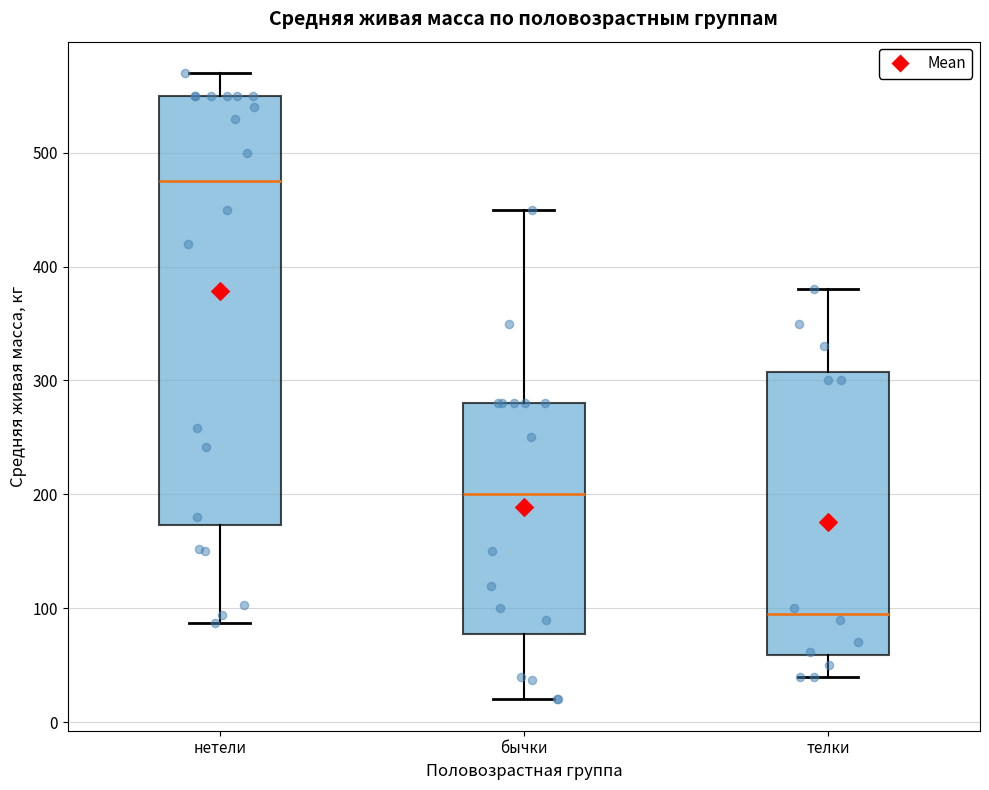

Which box's median line is the highest?

нетели